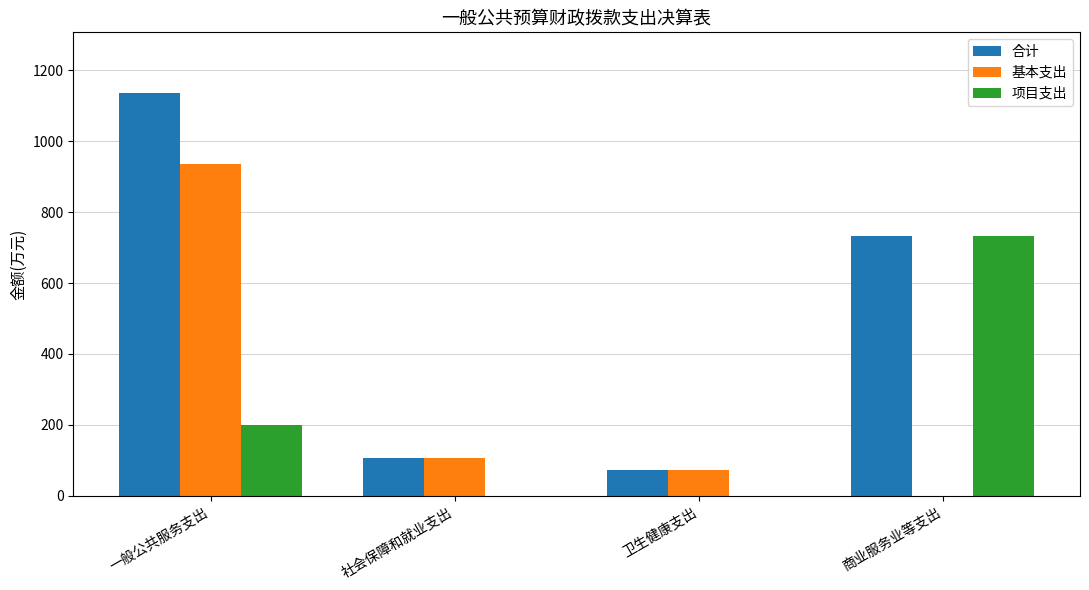

What is the total value across all series at 一般公共服务支出?

2273.8